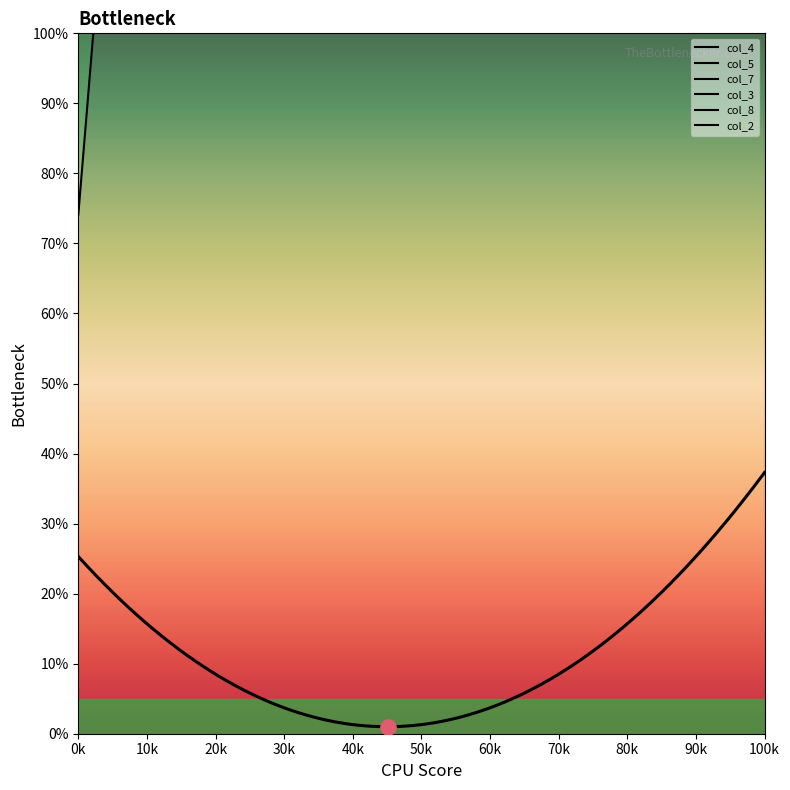

Which series has the largest Y range (max minus min)?

col_2